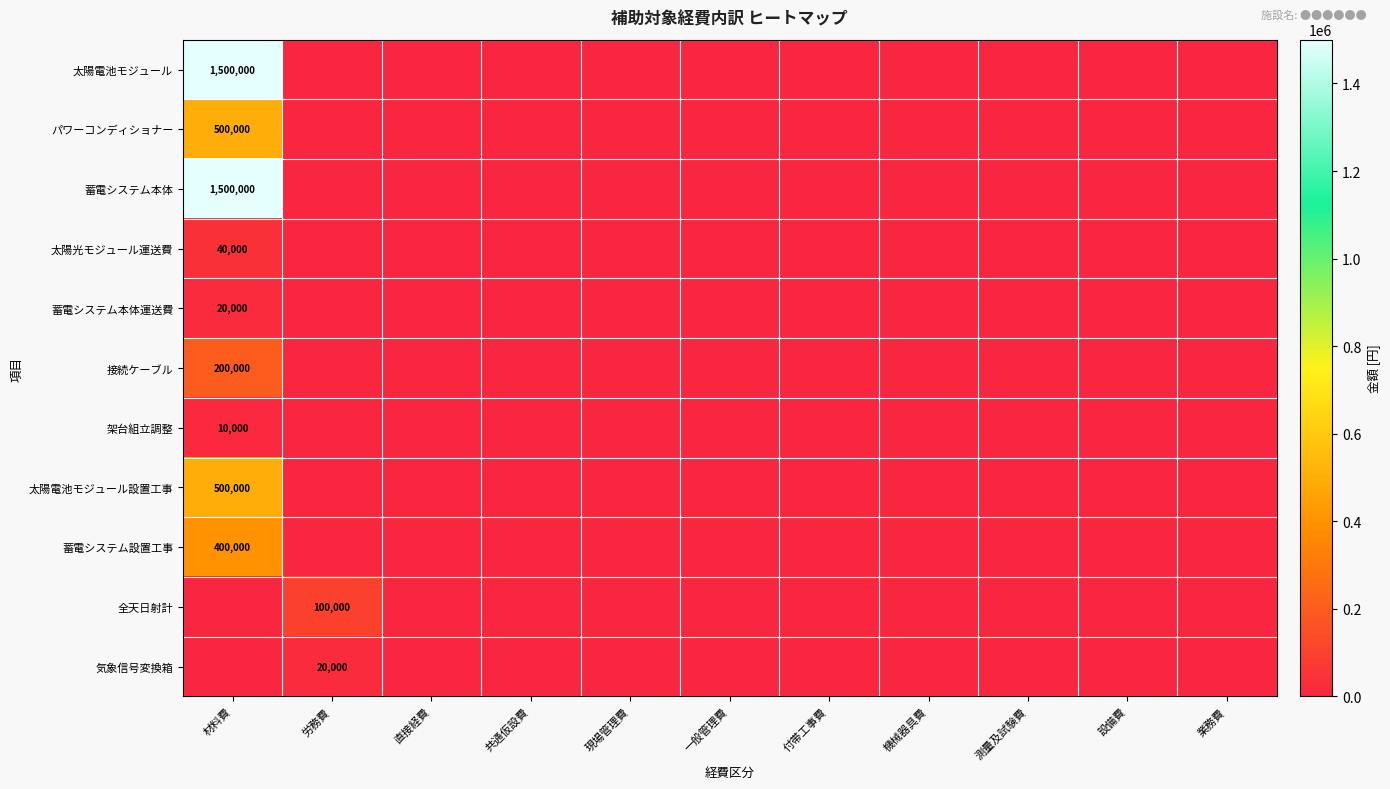

At which category is the sum across all series the highest?

材料費